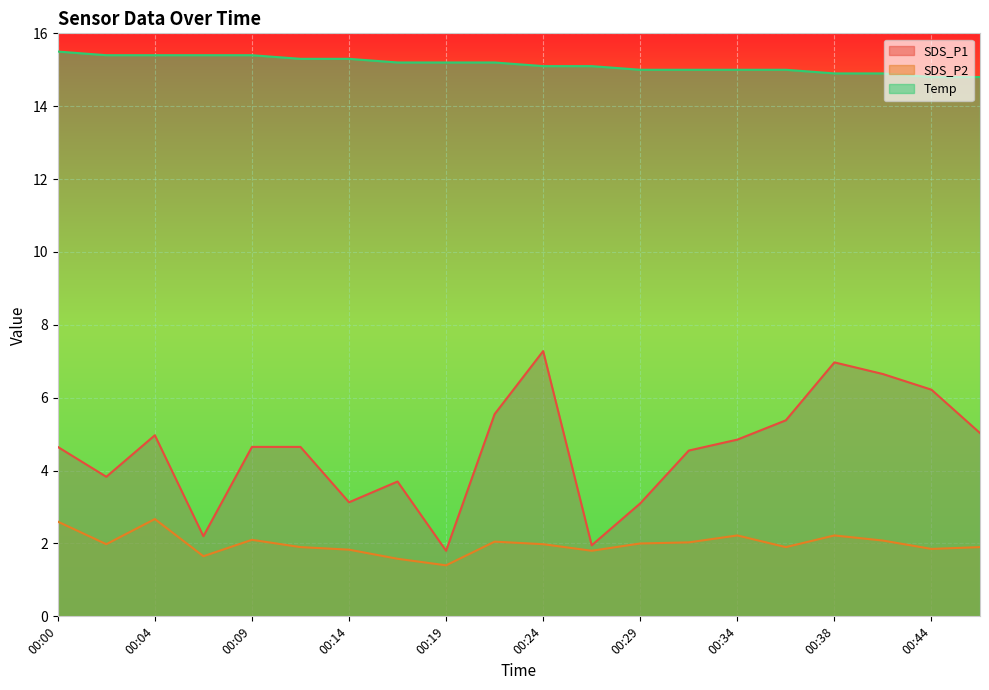

What is the average value of the SDS_P1 series?

4.6